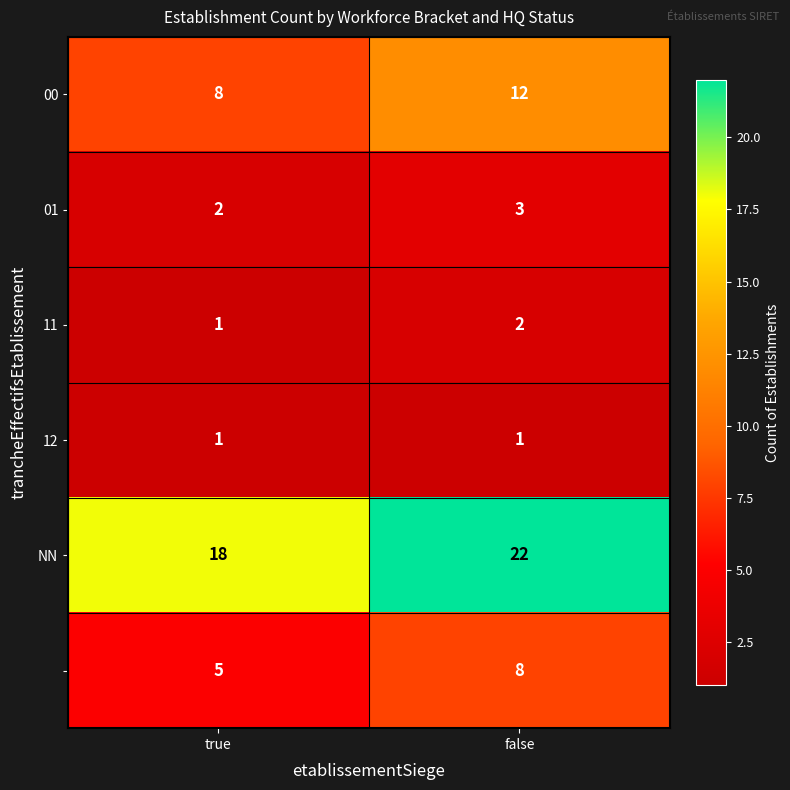

What is the difference between the highest and lowest values at true?

17